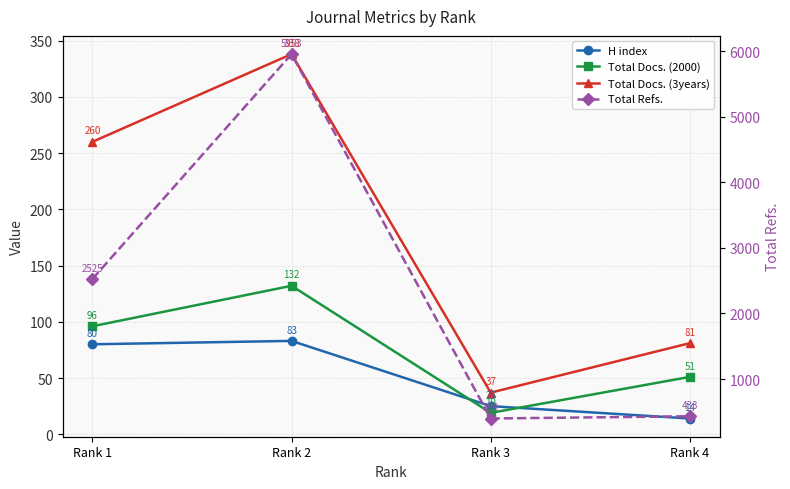

At Rank 2, list the series in order from largest to smallest.

Total Refs., Total Docs. (3years), Total Docs. (2000), H index